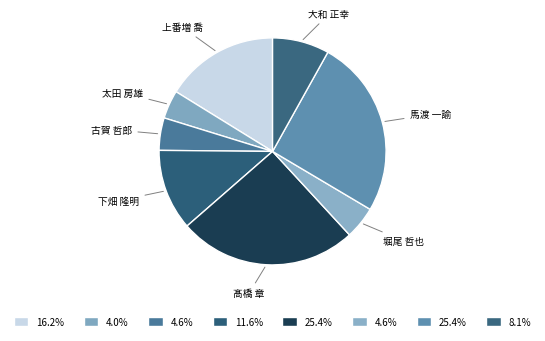

Count the number of slices in the pie.

8